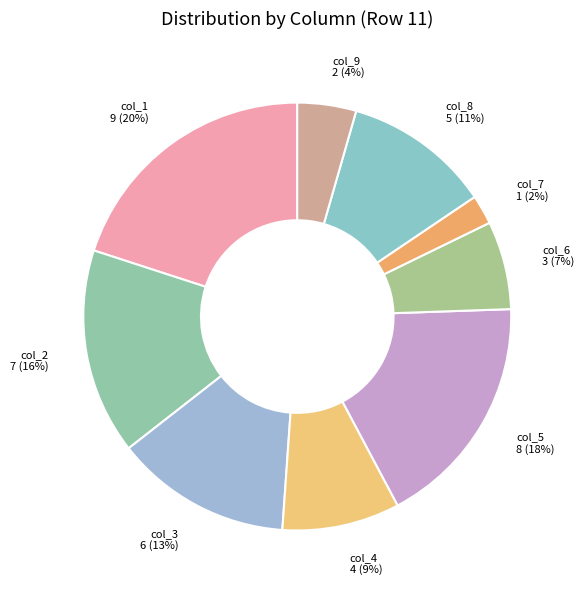

Combined, do col_7 and col_2 account for over 50%?

No